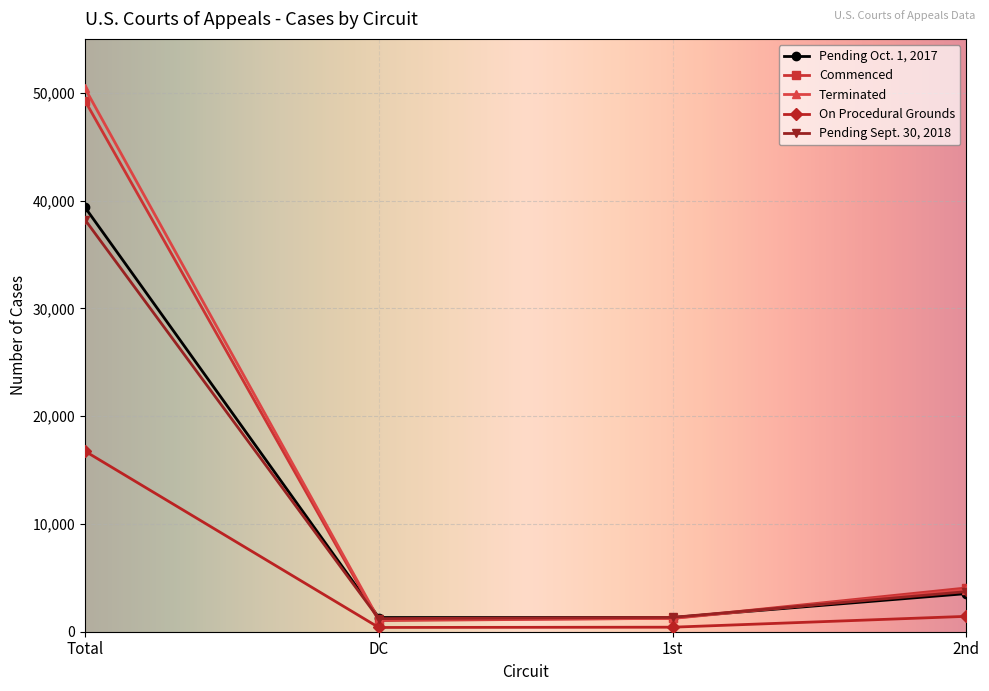

What is the maximum value for Pending Sept. 30, 2018?

38232